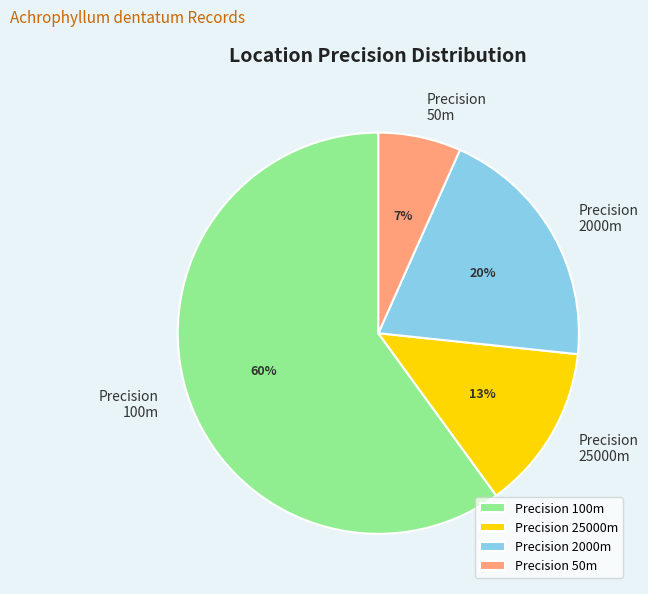

To the nearest percent, what portion does Precision 50m represent?

7%